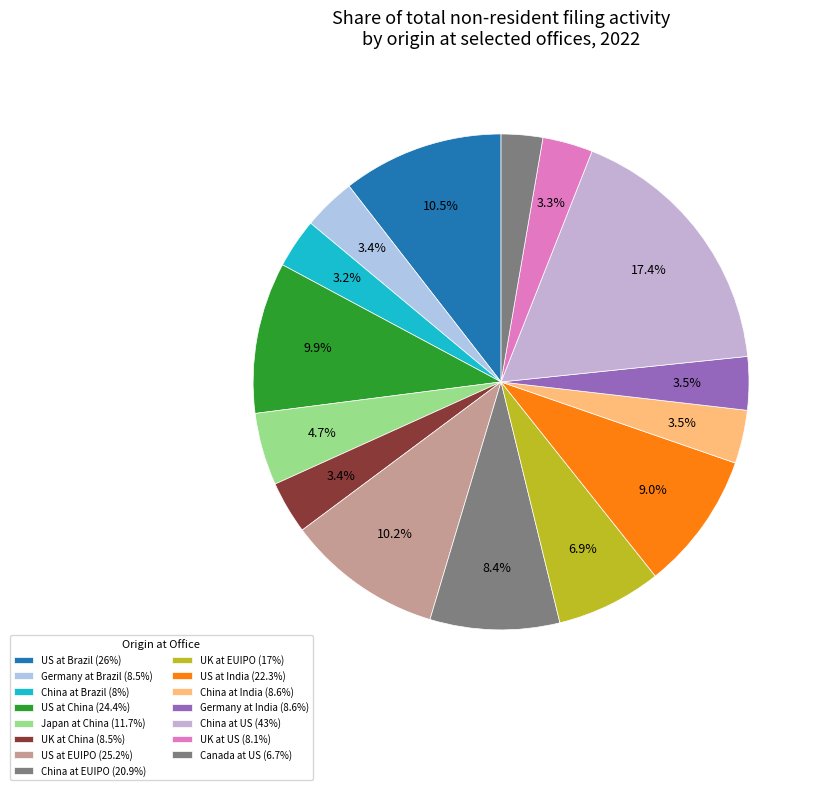

What is the change in value from China at EUIPO to US at India?

+1.4